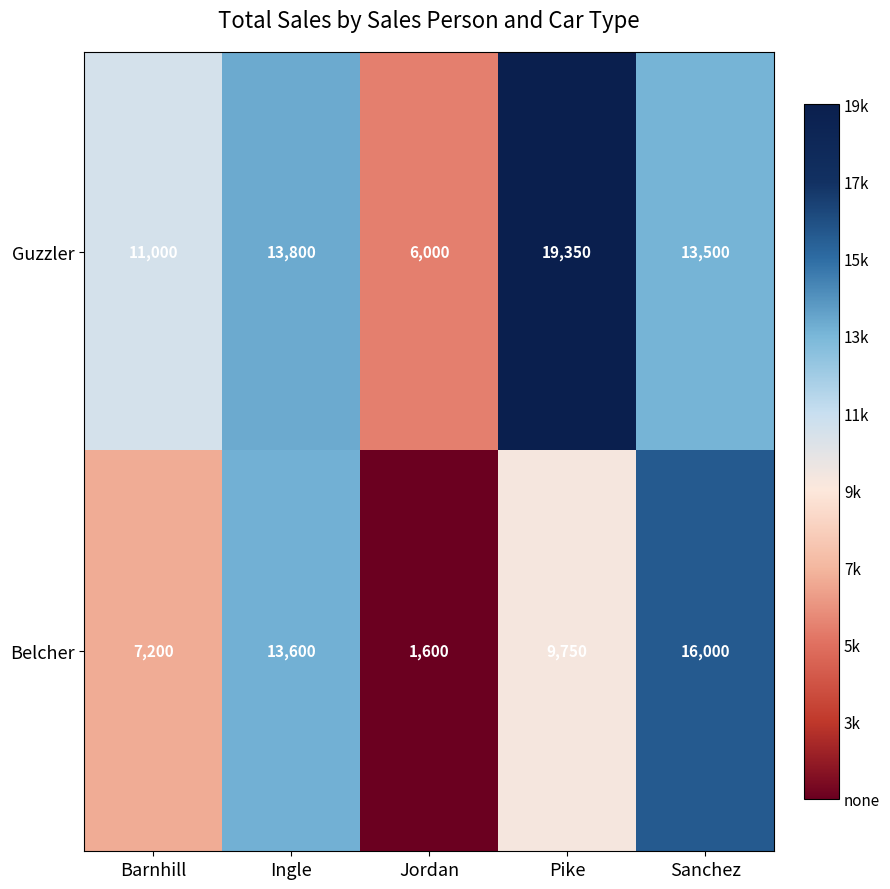

At which label does Guzzler first exceed 13500?

Ingle